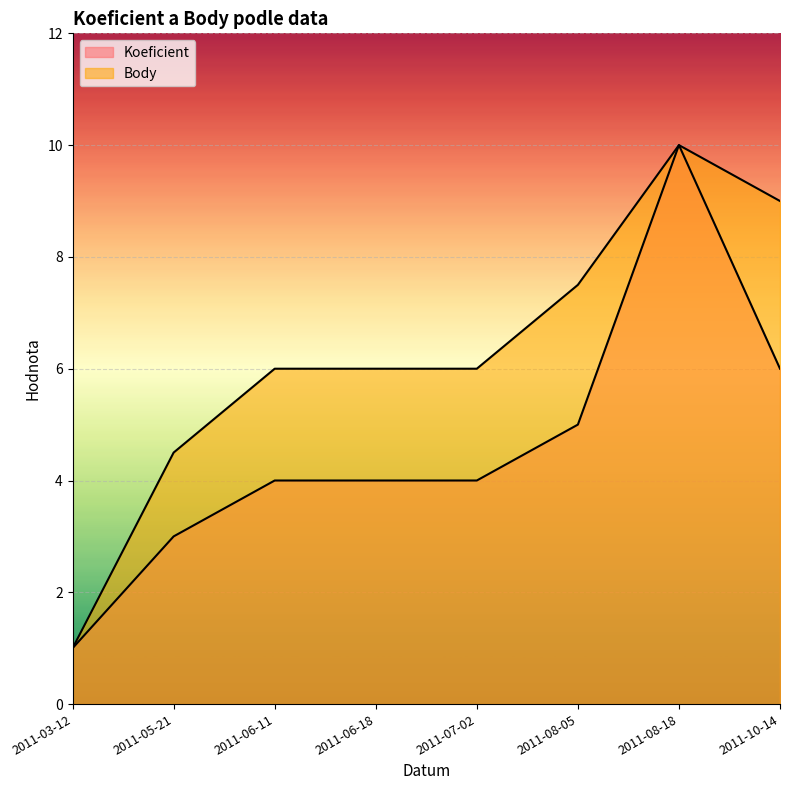

What is the difference between the maximum and minimum values in the Koeficient series?

9.0